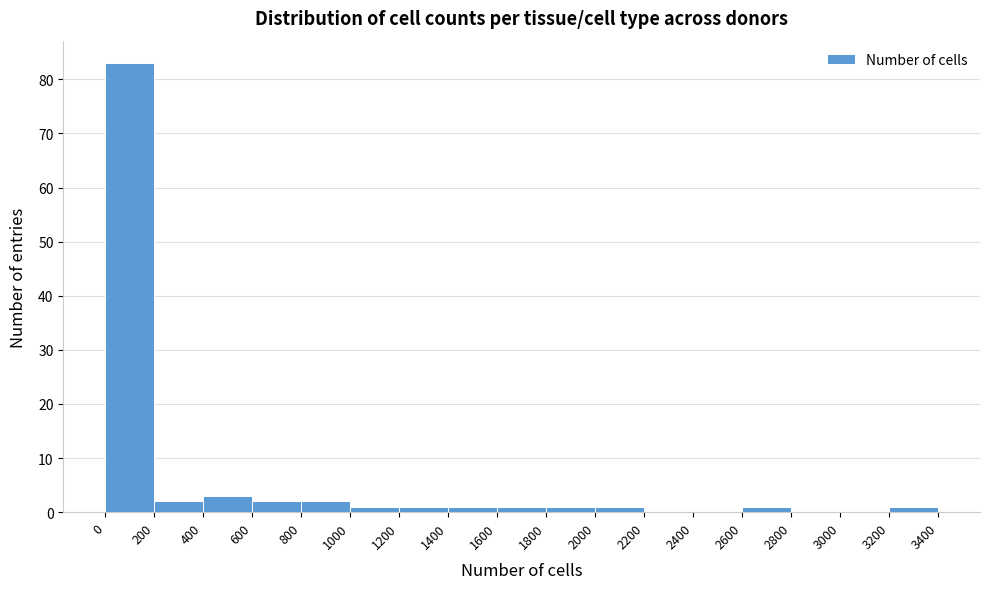

What is the height of the bar covering 1600 to 1800 on the x-axis? The values are not printed on the chart, so give them approximately, as read against the axis.

1